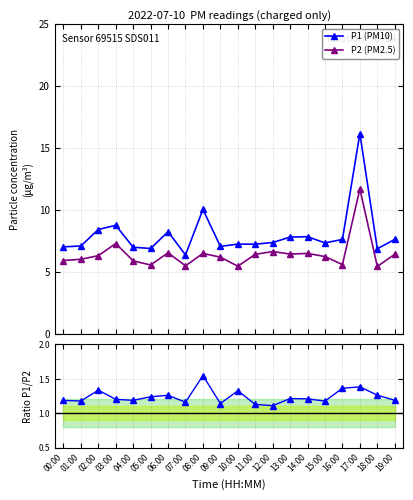

List the series in order of their overall mean, lowest first.

P1/P2 ratio, P2 (PM2.5), P1 (PM10)